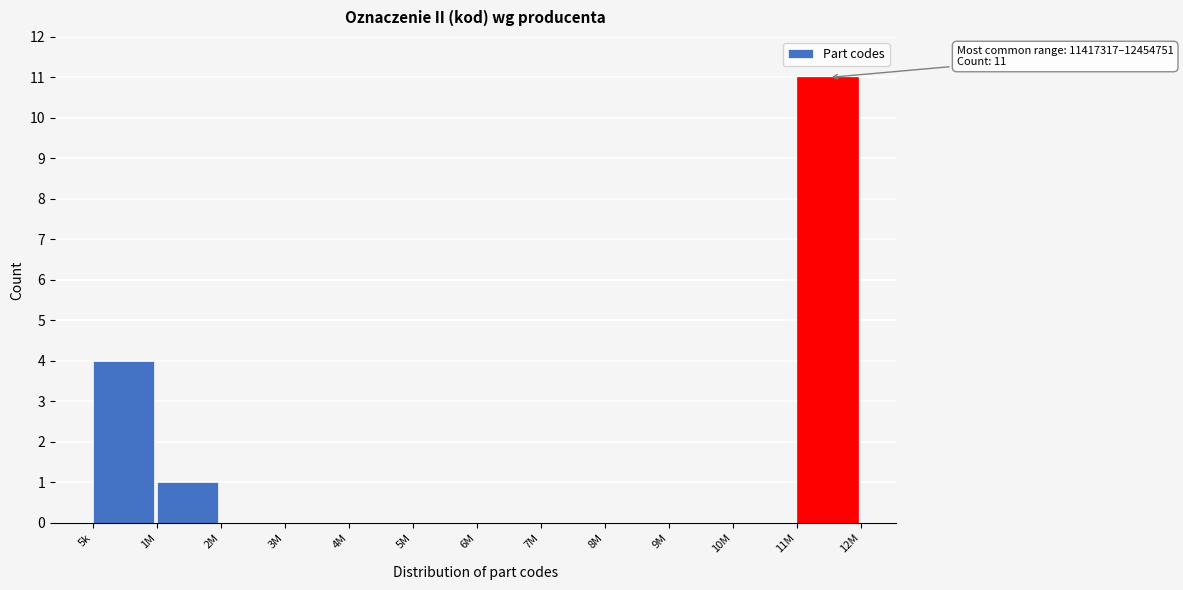

Reading right to left, extract all data points from this chart.

11M=11	10M=0	9M=0	8M=0	7M=0	6M=0	5M=0	4M=0	3M=0	2M=0	1M=1	5k=4